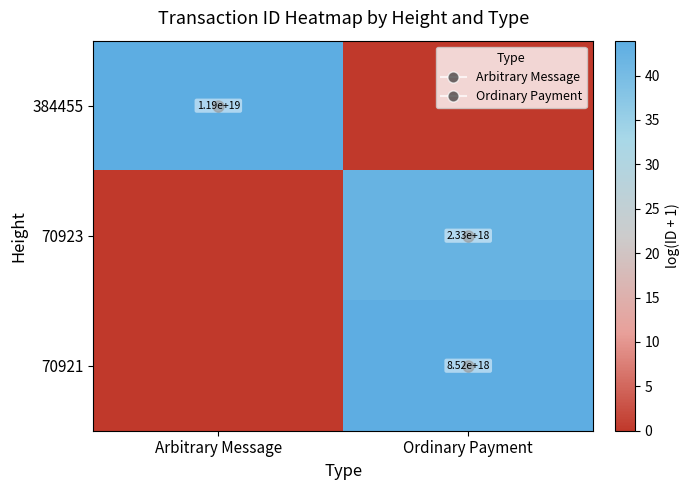

Where is 384455 nearest to the value 21?

Ordinary Payment